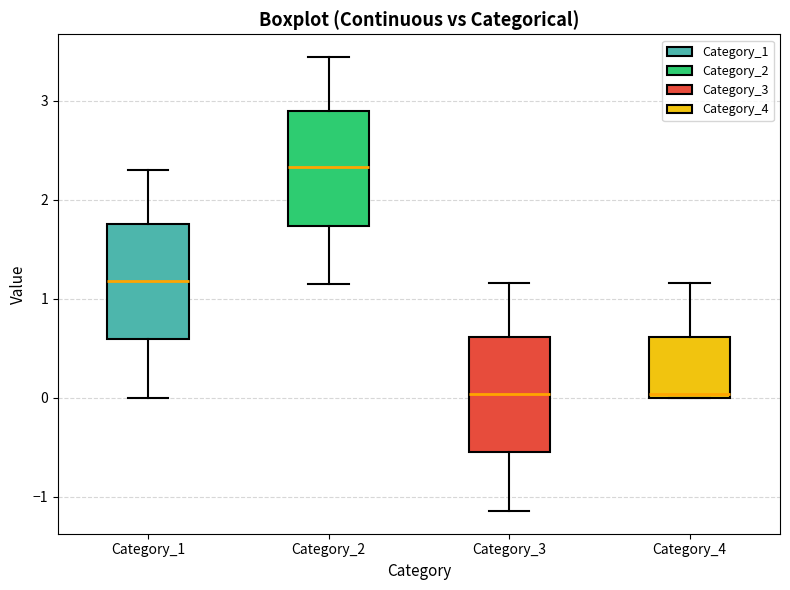

Where is the lower edge of the box for Category_3 on the y-axis? The values are not printed on the chart, so give them approximately, as read against the axis.

-0.5